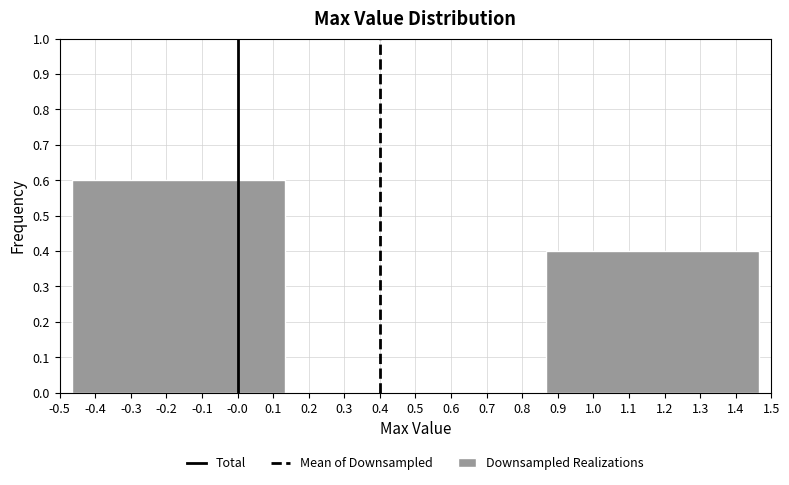

Reading left to right, transcribe this chart: for each bar, give the range it covers on the x-axis and its height. Neither the bar edges nor the heights are printed on the chart, so give them approximately, as read against the axes.

-0.50 to 0.17: 0.6
0.17 to 0.83: 0
0.83 to 1.50: 0.4